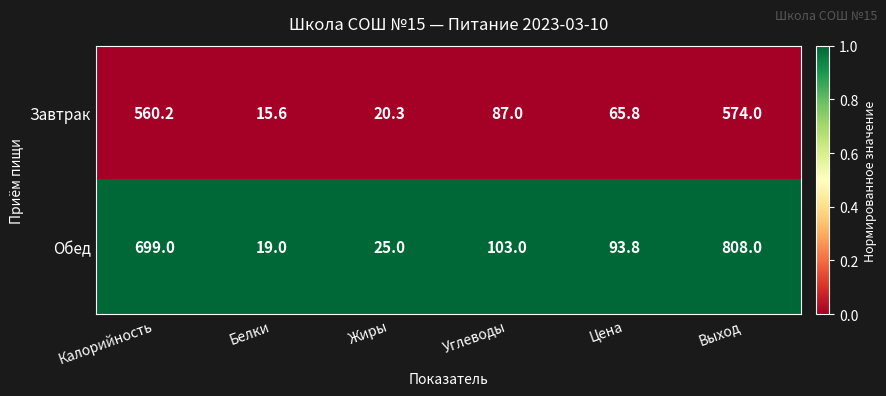

Reading left to right, list all the values displayed in this chart.

Завтрак: 560.2	15.6	20.3	87.0	65.8	574.0
Обед: 699.0	19.0	25.0	103.0	93.8	808.0